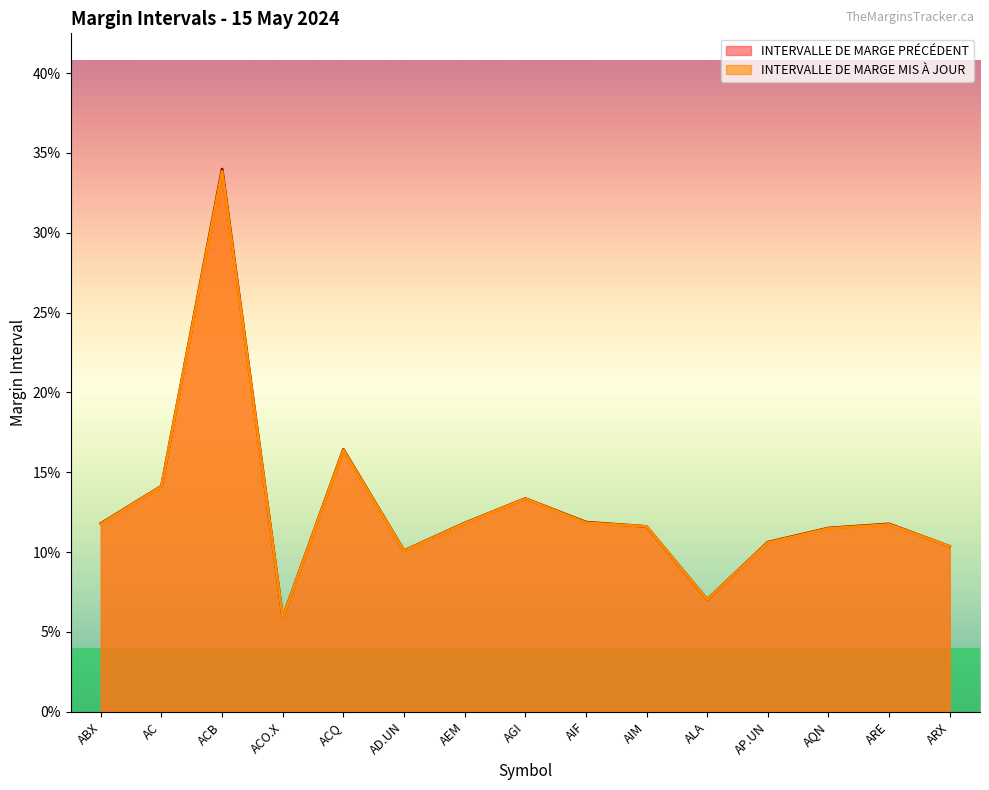

Which series changed the most between AIF and AIM?

INTERVALLE DE MARGE PRÉCÉDENT